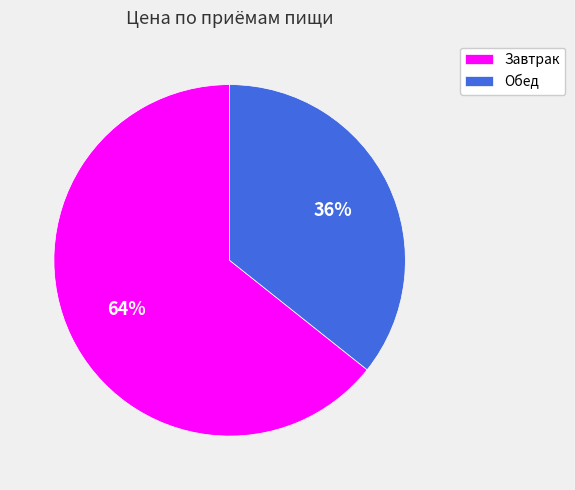

What is the largest slice in the pie chart?

Завтрак